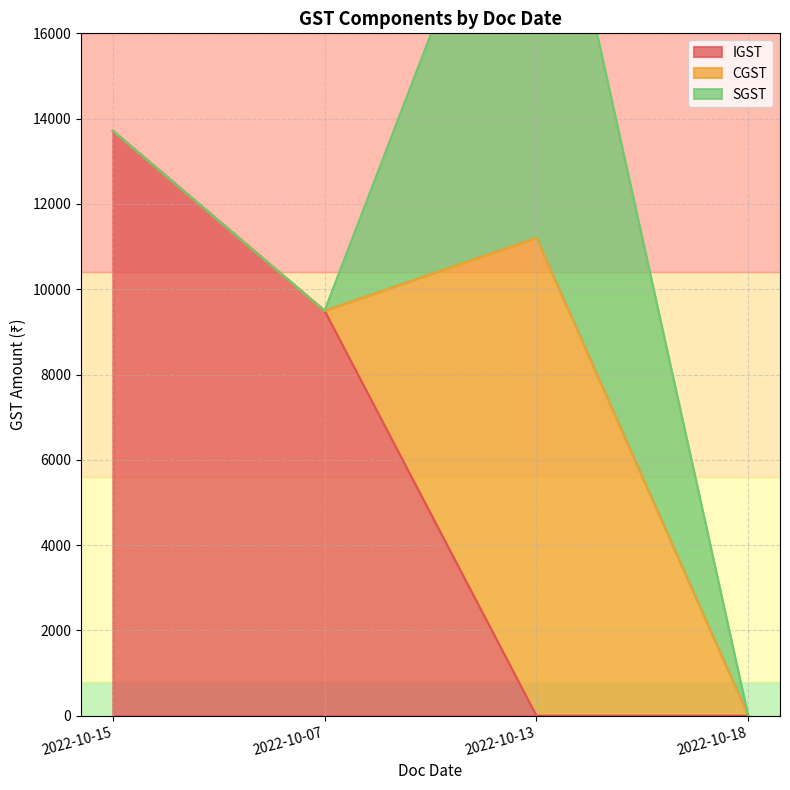

True or false: IGST has more than 0 points higher than both neighbors.

False